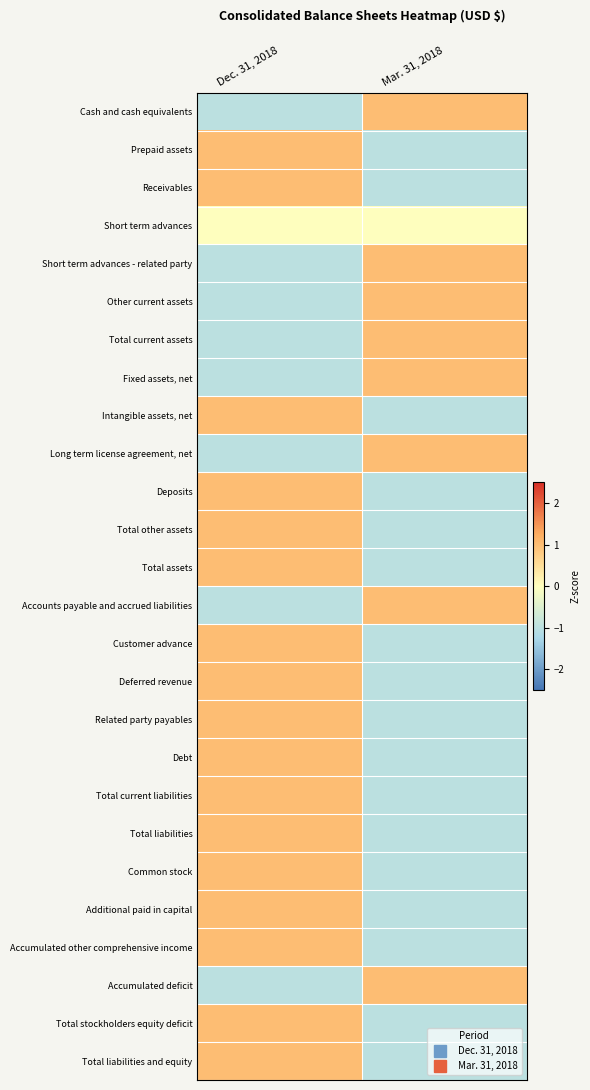

At how many categories does at least one series exceed 0?

2